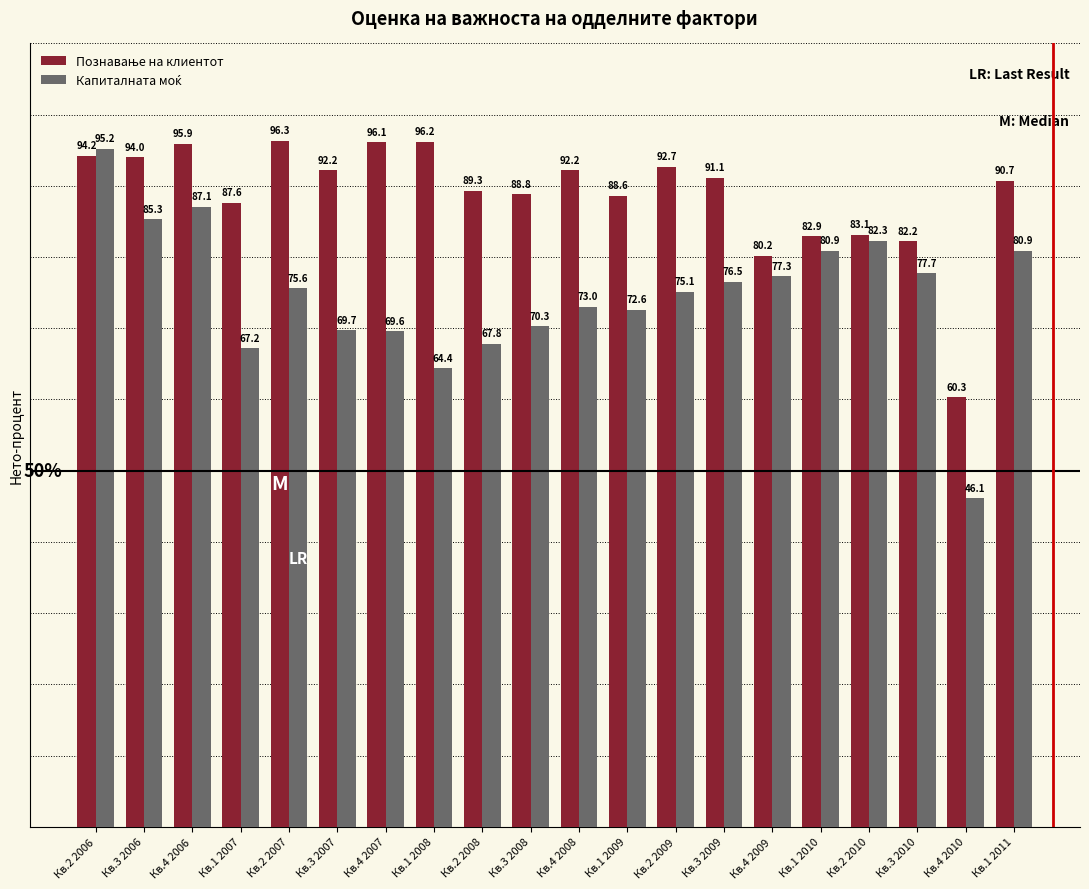

Count the number of data series in this chart.

2